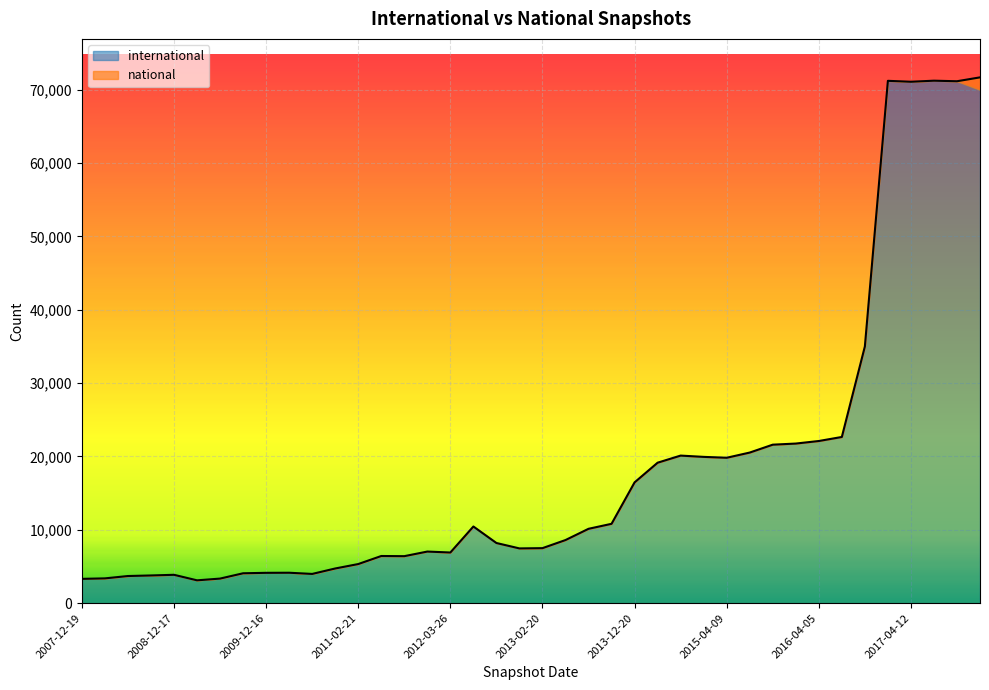

True or false: the data has more than 1 interior local peaks.

True